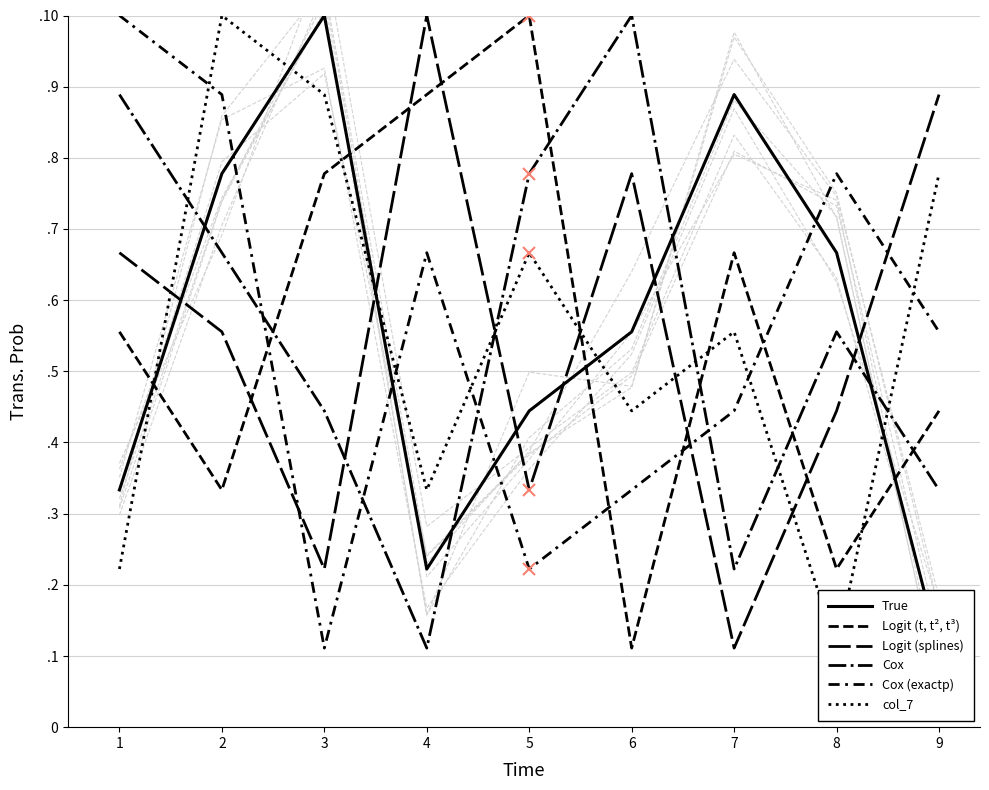

Which label corresponds to the smallest value in the chart?

9